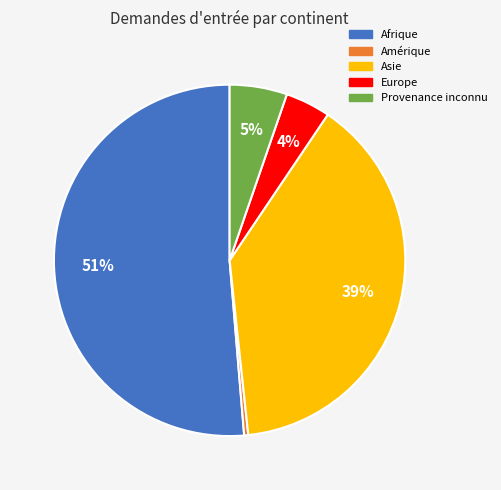

To the nearest percent, what percentage of the pie is Asie?

39%